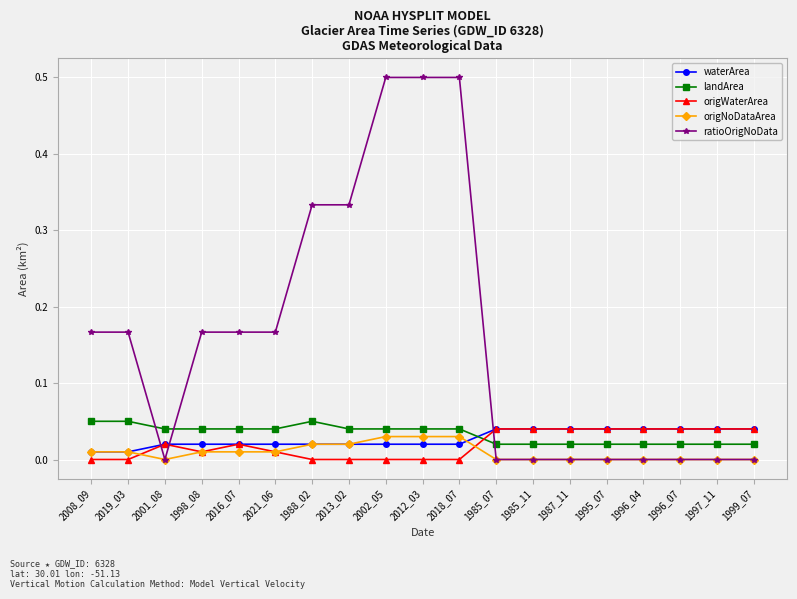

Count the origWaterArea values in the range 0 to 1.

19